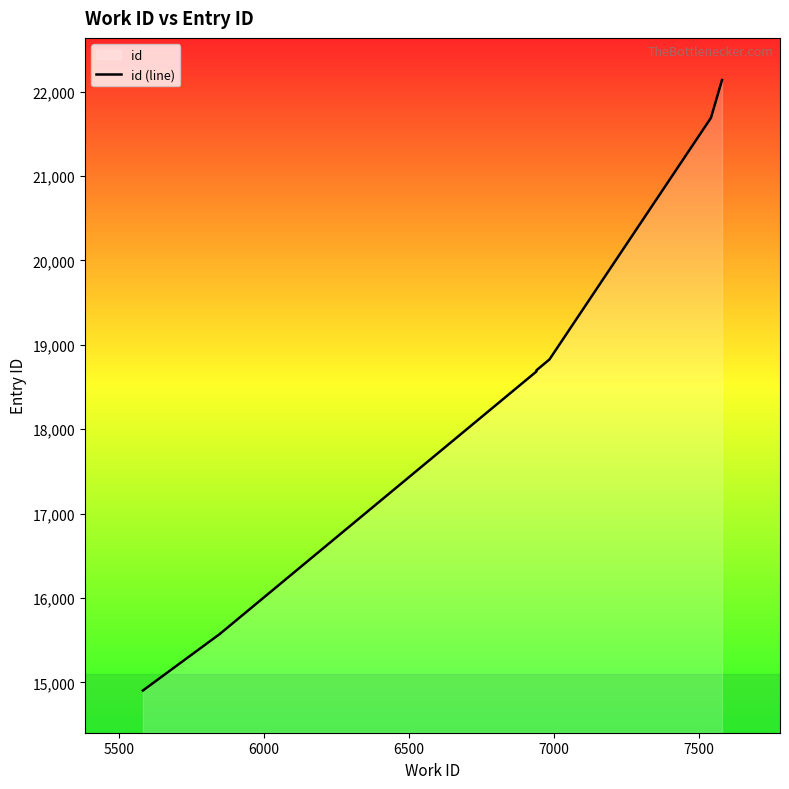

How many data points does each series have?

10